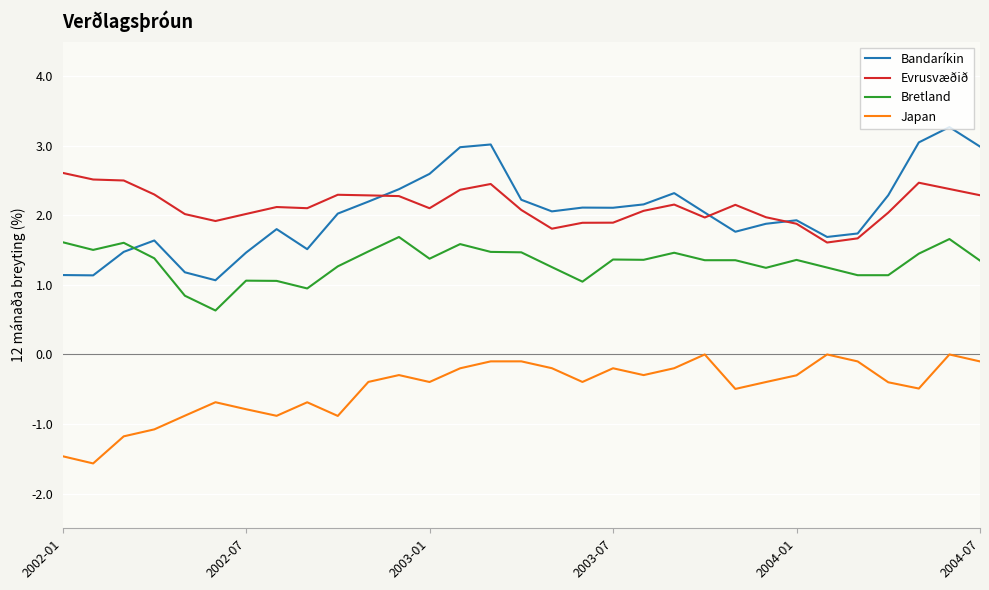

Rank the series by their maximum value, from lowest to highest.

Japan, Bretland, Evrusvæðið, Bandaríkin